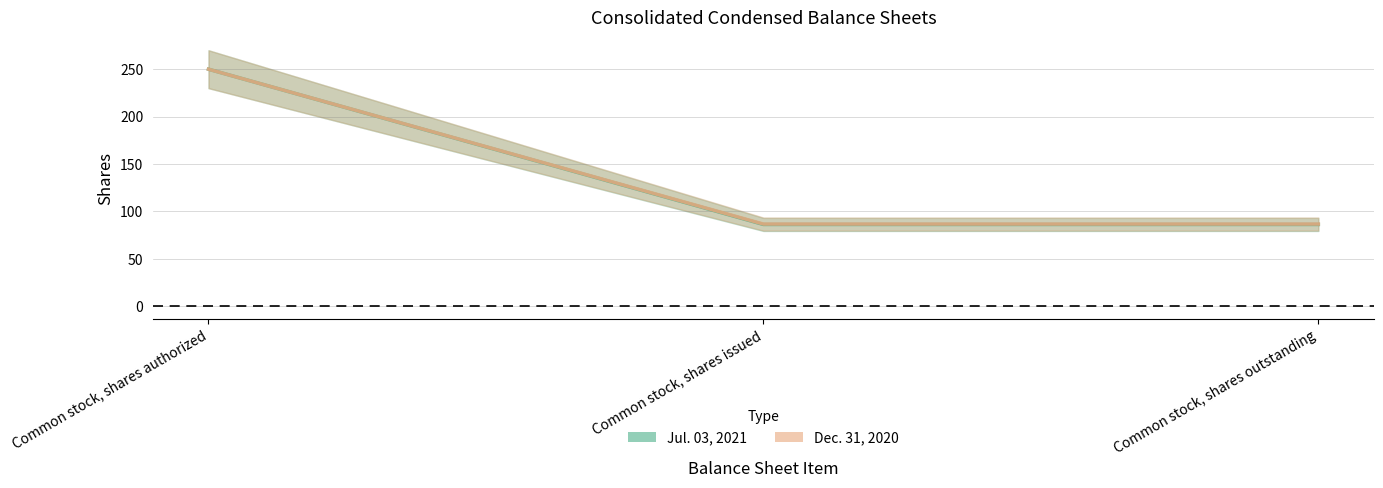

Is it true that Jul. 03, 2021 equals 250.0 at Common stock, shares authorized?

True